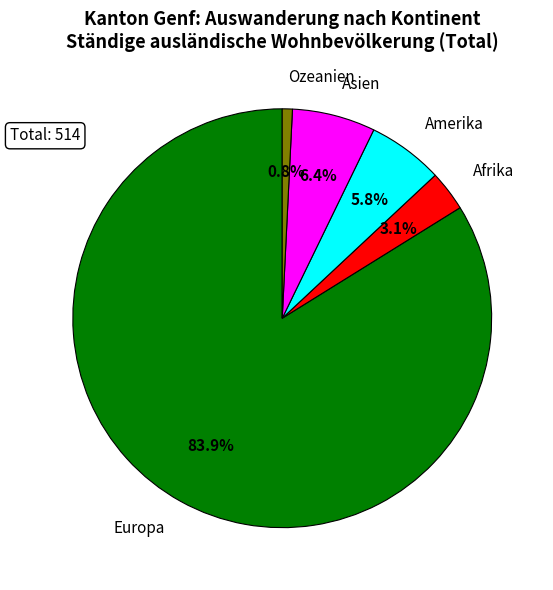

What percentage is NOT represented by Afrika?

96.9%